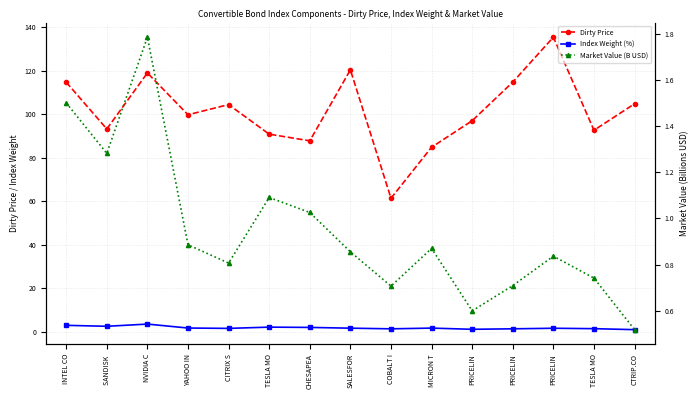

Rank the series by their maximum value, from lowest to highest.

Market Value (B USD), Index Weight (%), Dirty Price